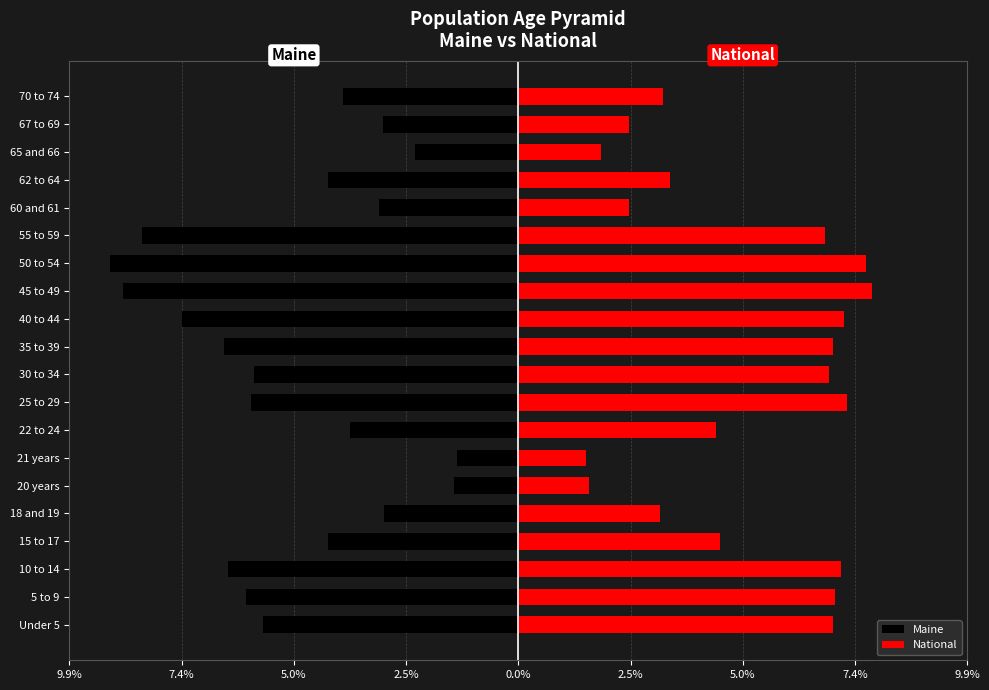

How many values in the Maine series exceed -4?

8